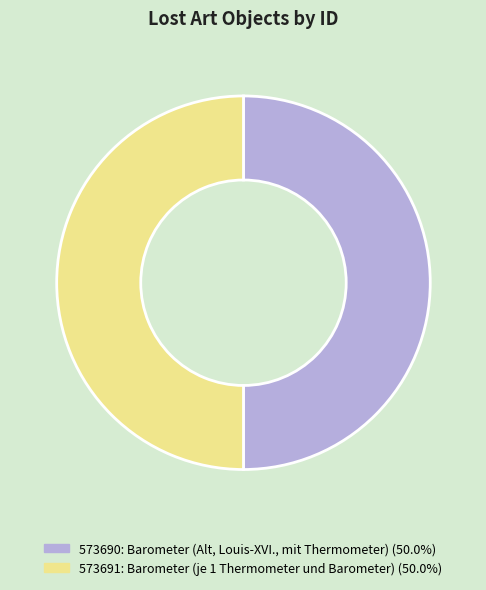

What is the ratio of the value at 573690: Barometer (Alt, Louis-XVI., mit Thermometer) to the value at 573691: Barometer (je 1 Thermometer und Barometer)?

1.0